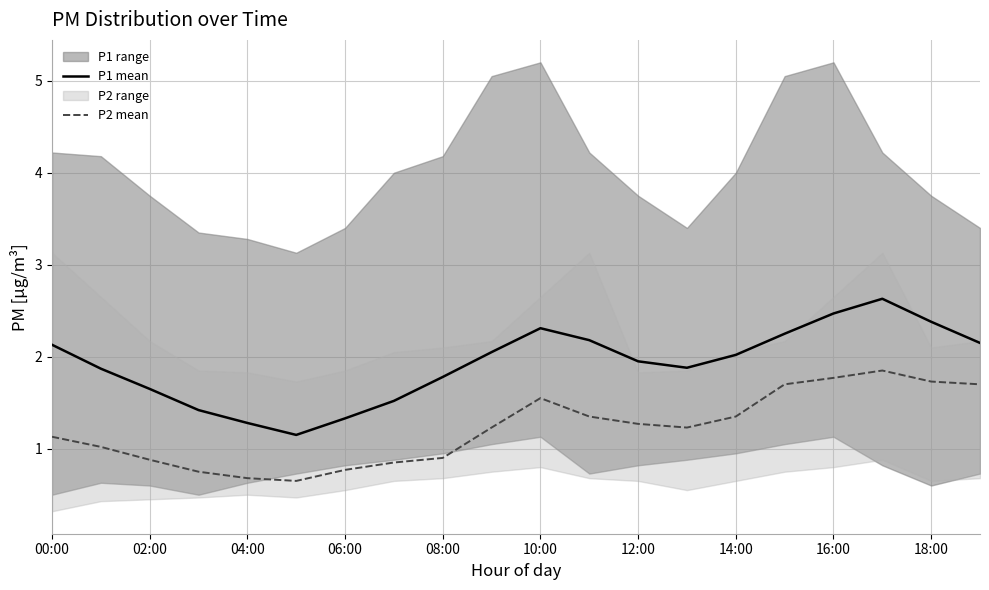

At which category is the sum across all series the highest?

17